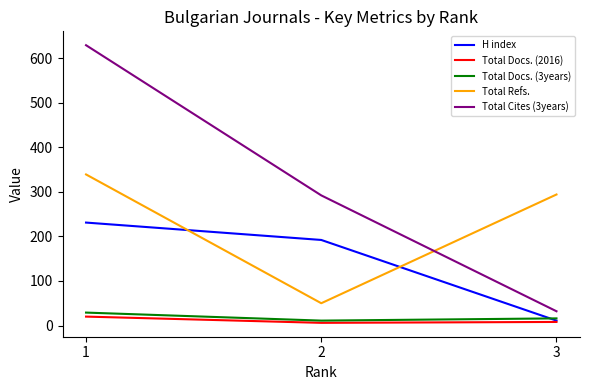

The H index series shows 192 at 2. True or false?

True